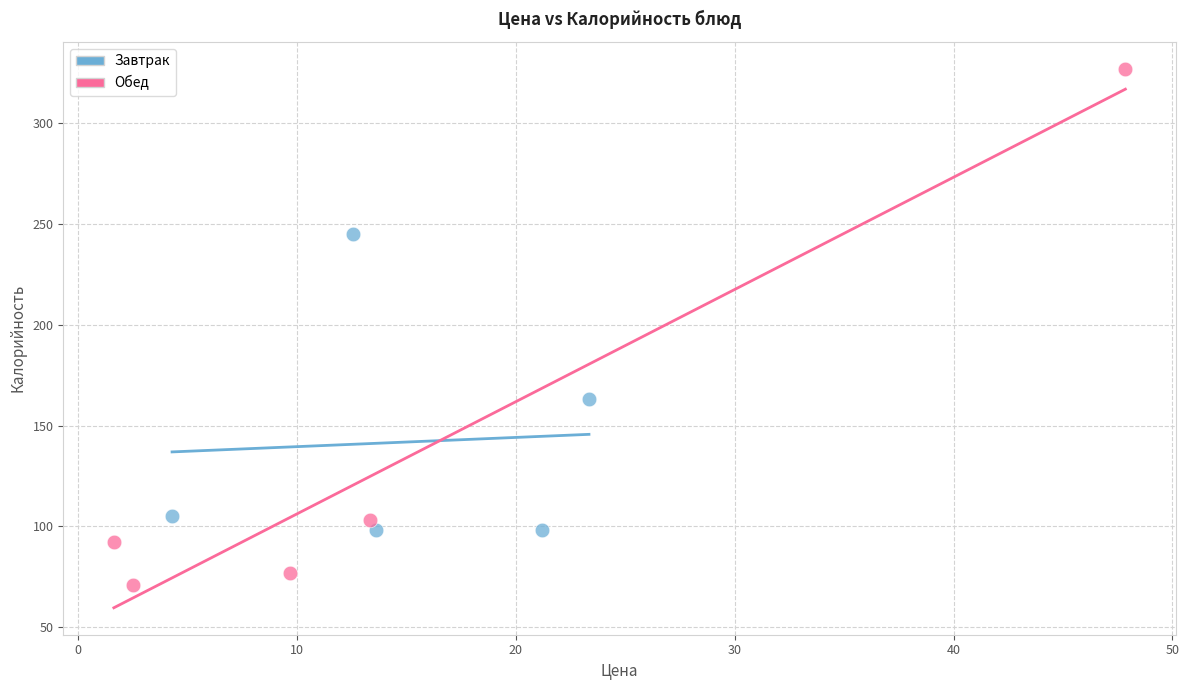

Which series reaches the minimum Y coordinate?

Обед